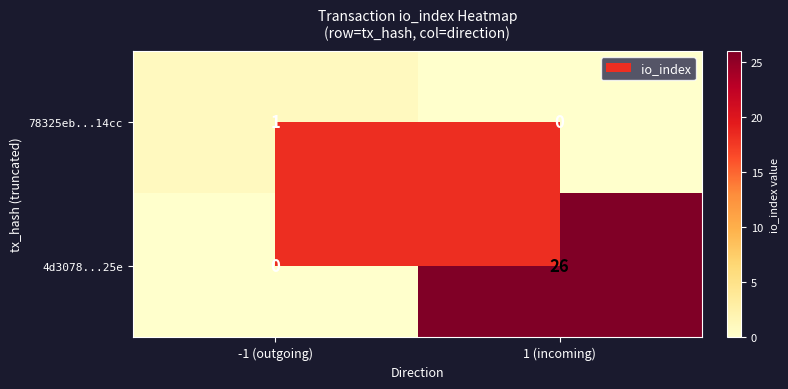

At how many categories does at least one series exceed 2?

1